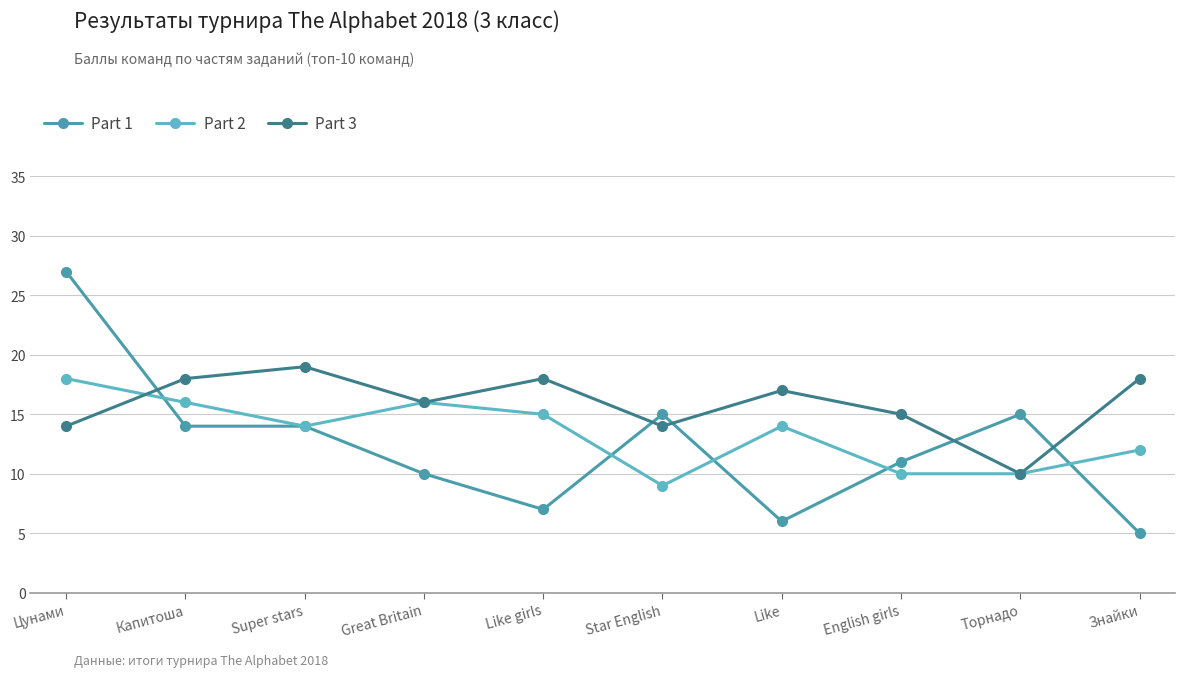

Which series has the largest total across all categories?

Part 3